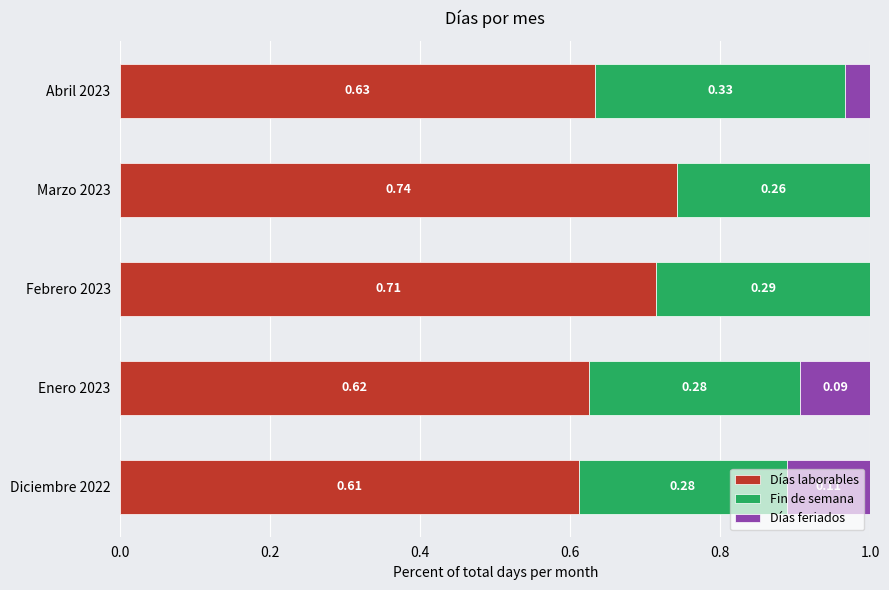

What is the total value across all series at Enero 2023?

1.0